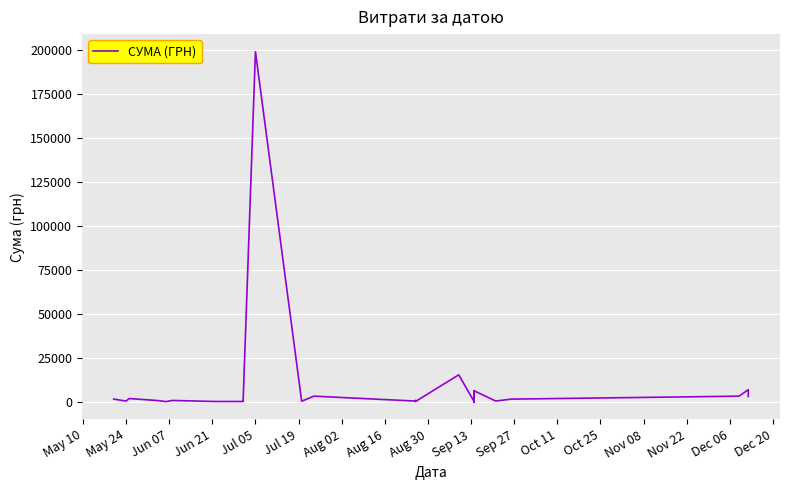

What is the greatest value displayed?

199000.0